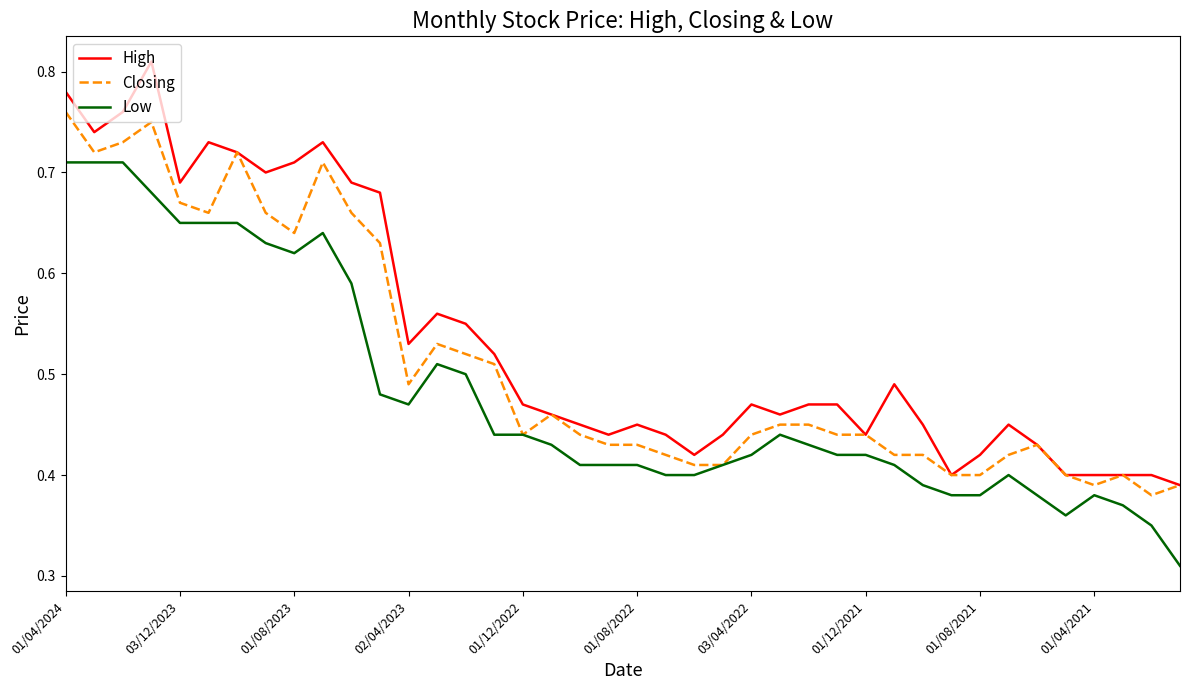

True or false: High and Low intersect in this chart.

False